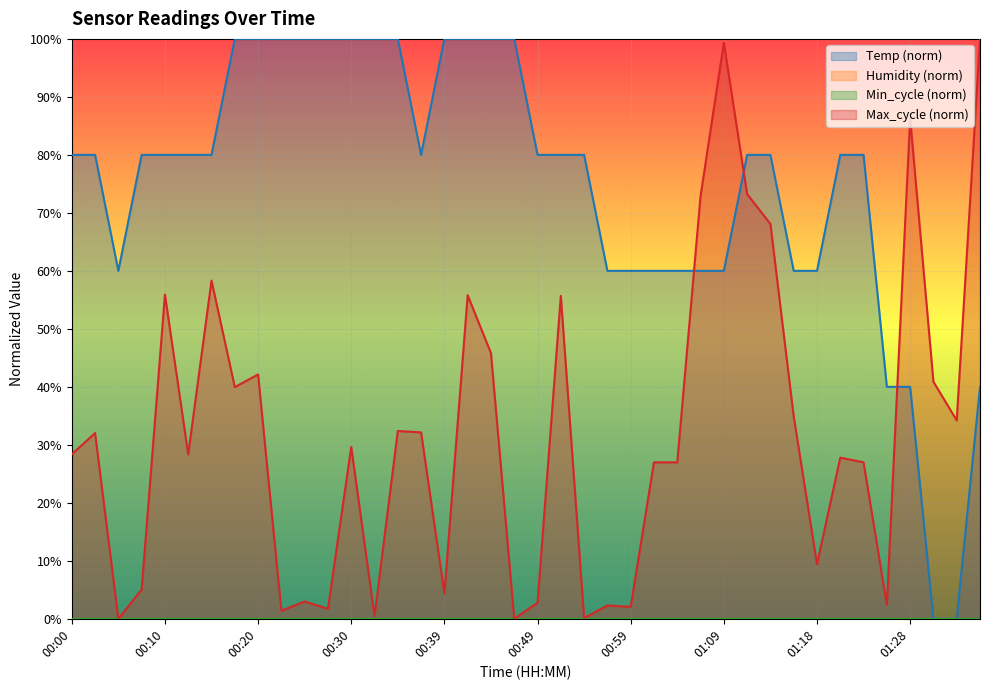

Which label corresponds to the largest value in the chart?

00:17